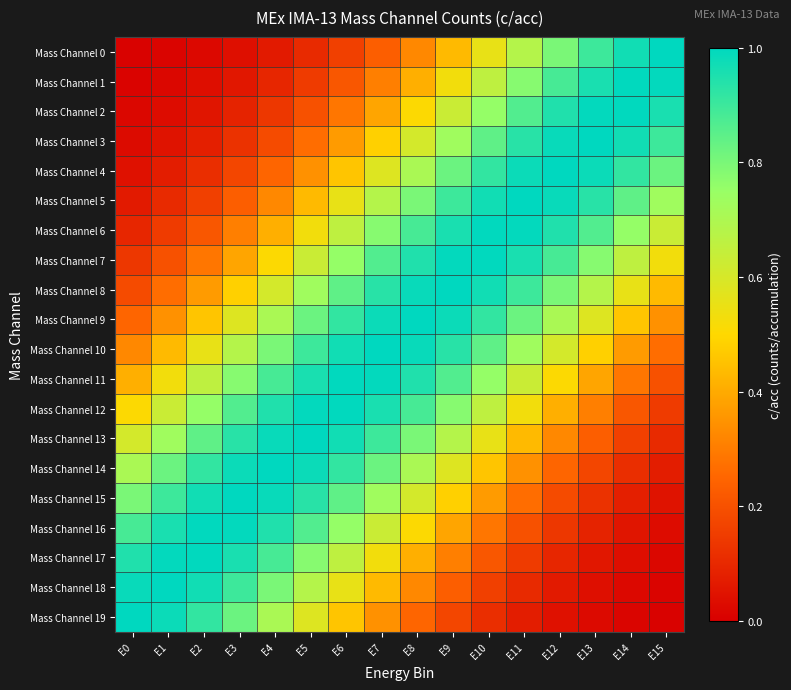

Which has a higher value, E14 or E13?

E14